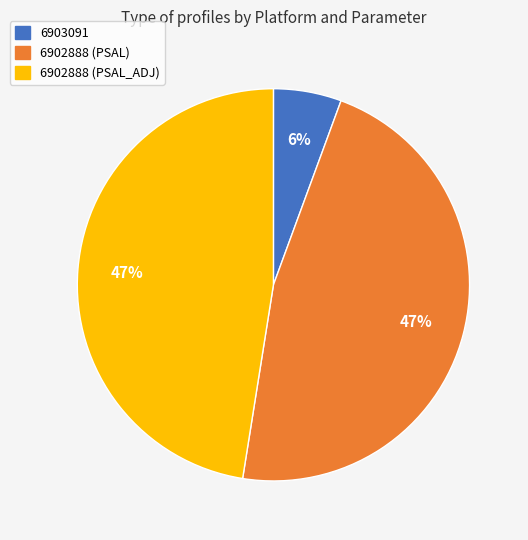

Which slice is the smallest?

6903091